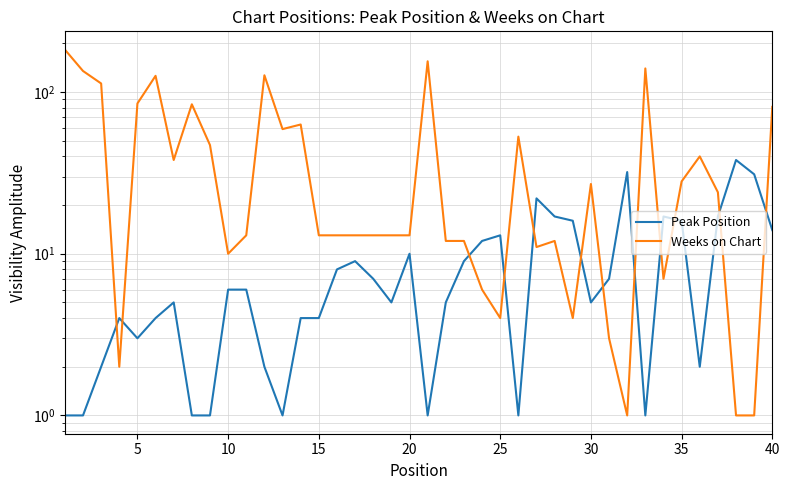

What is the difference between the maximum and minimum values in the Weeks on Chart series?

182